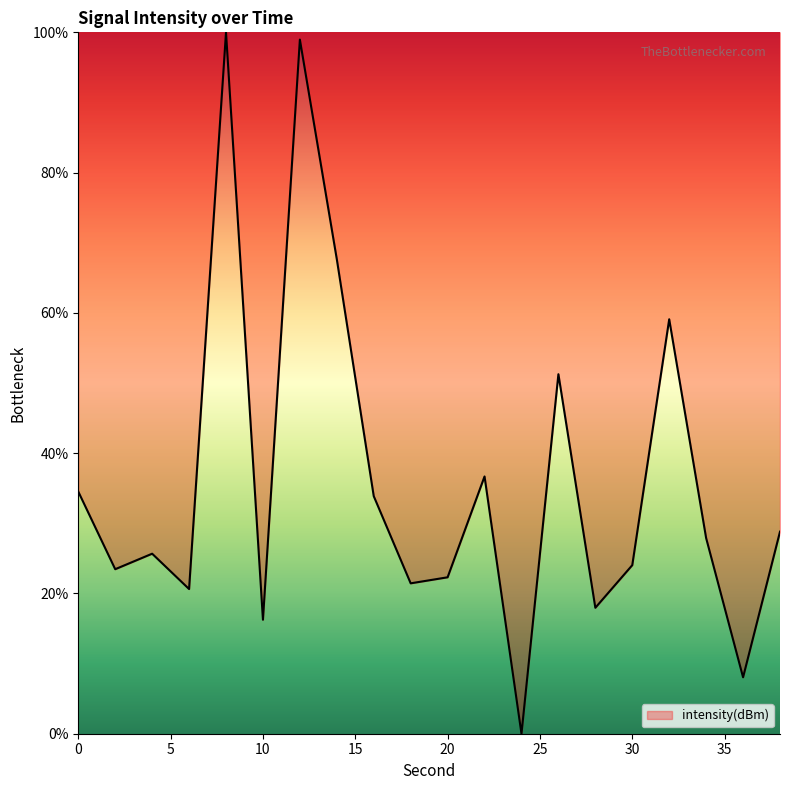

What is the maximum value shown in the chart?

100.0